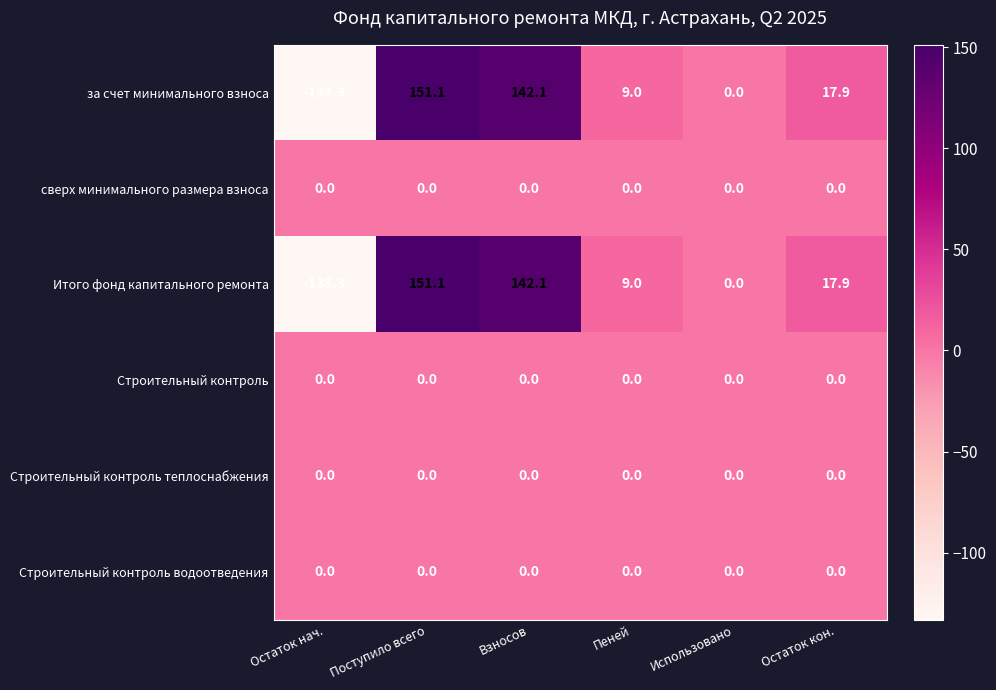

What is the spread (max minus min) of values at Поступило всего?

151.1